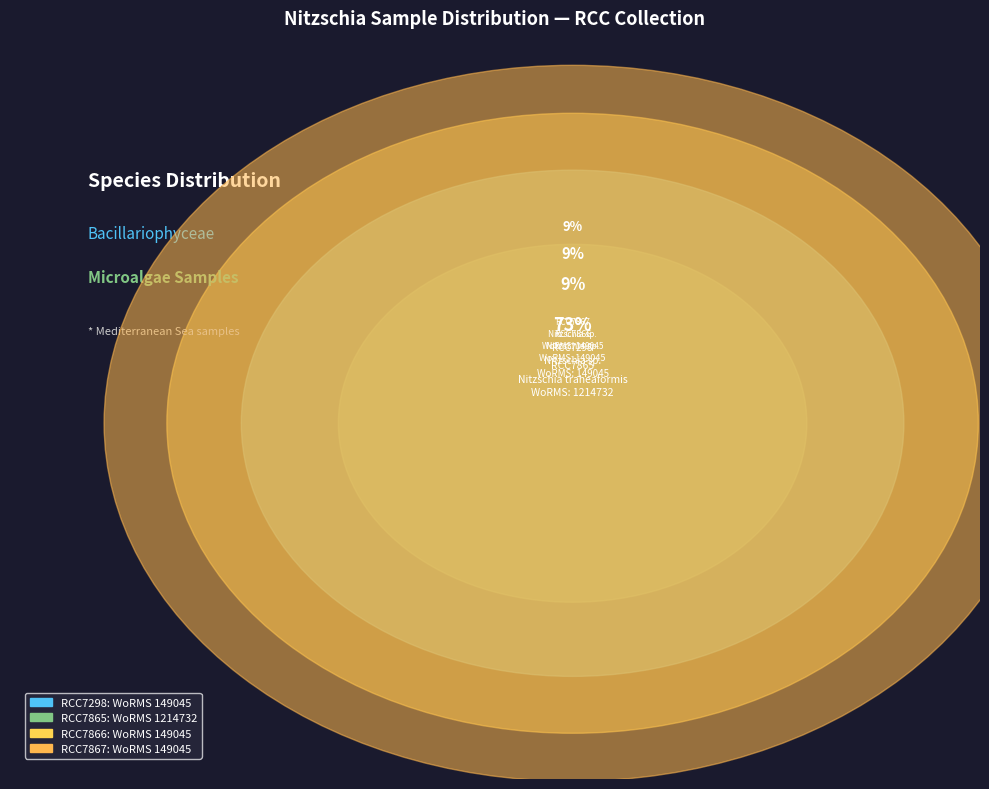

To the nearest percent, what portion does RCC7866 represent?

9%